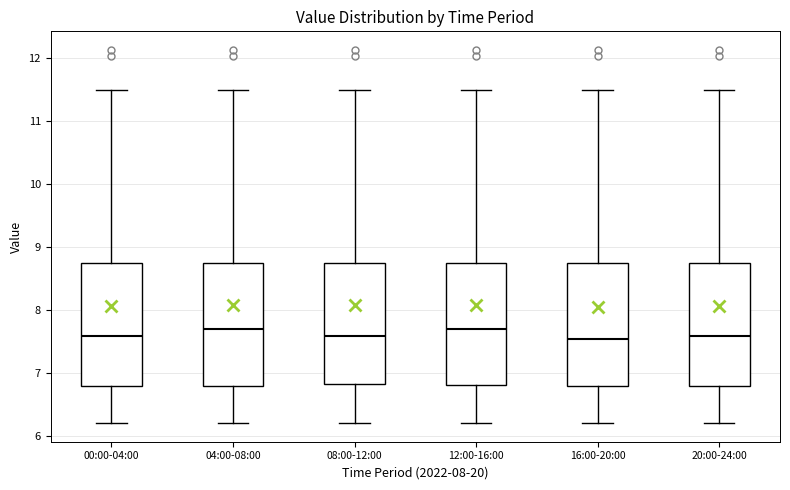

Reading left to right, read every box against the y-axis: the position of its median line, the range the box covers, and the ends of its whiskers. The values are not printed on the chart, so give them approximately, as read against the axis.

00:00-04:00: median 7.6, box 6.8 to 8.7, whiskers 6.2 to 11.5
04:00-08:00: median 7.7, box 6.8 to 8.7, whiskers 6.2 to 11.5
08:00-12:00: median 7.6, box 6.8 to 8.7, whiskers 6.2 to 11.5
12:00-16:00: median 7.7, box 6.8 to 8.7, whiskers 6.2 to 11.5
16:00-20:00: median 7.5, box 6.8 to 8.7, whiskers 6.2 to 11.5
20:00-24:00: median 7.6, box 6.8 to 8.7, whiskers 6.2 to 11.5